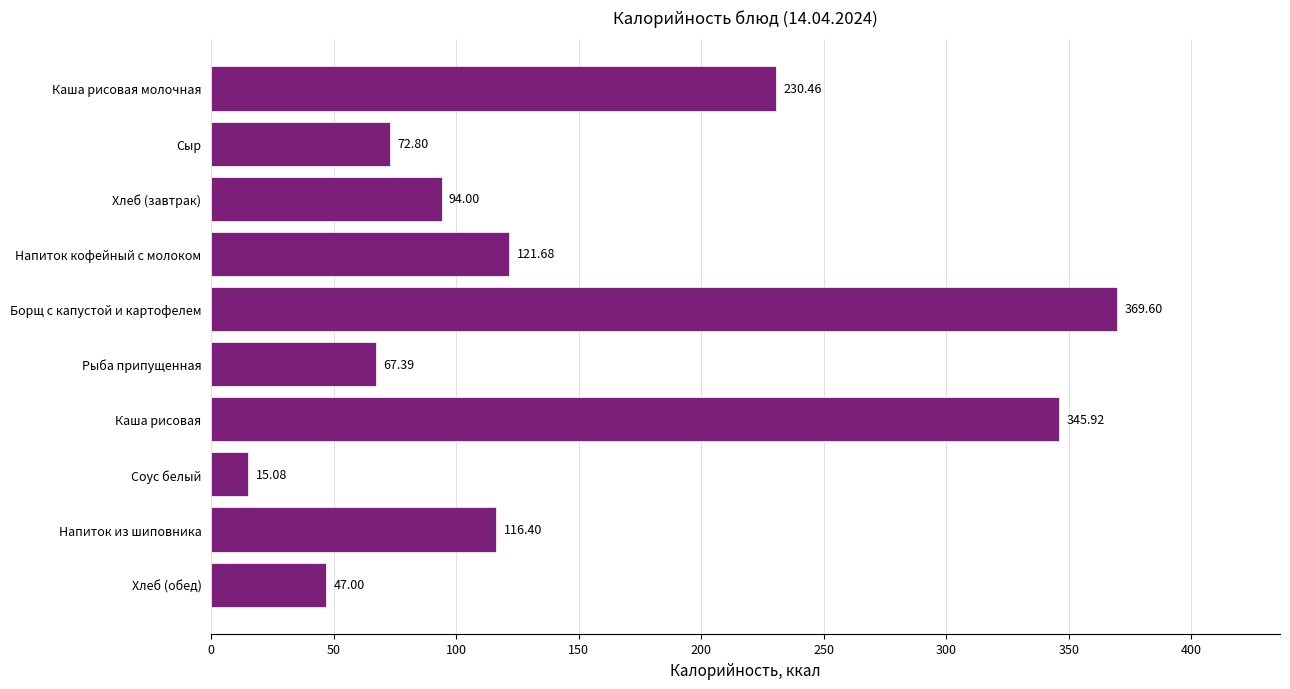

At which label is the value closest to 192?

Каша рисовая молочная